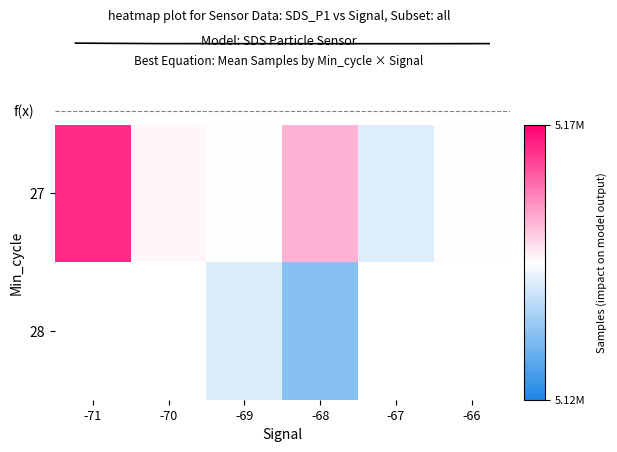

Is the value of 27 at -71 greater than the value of 28 at -71?

No